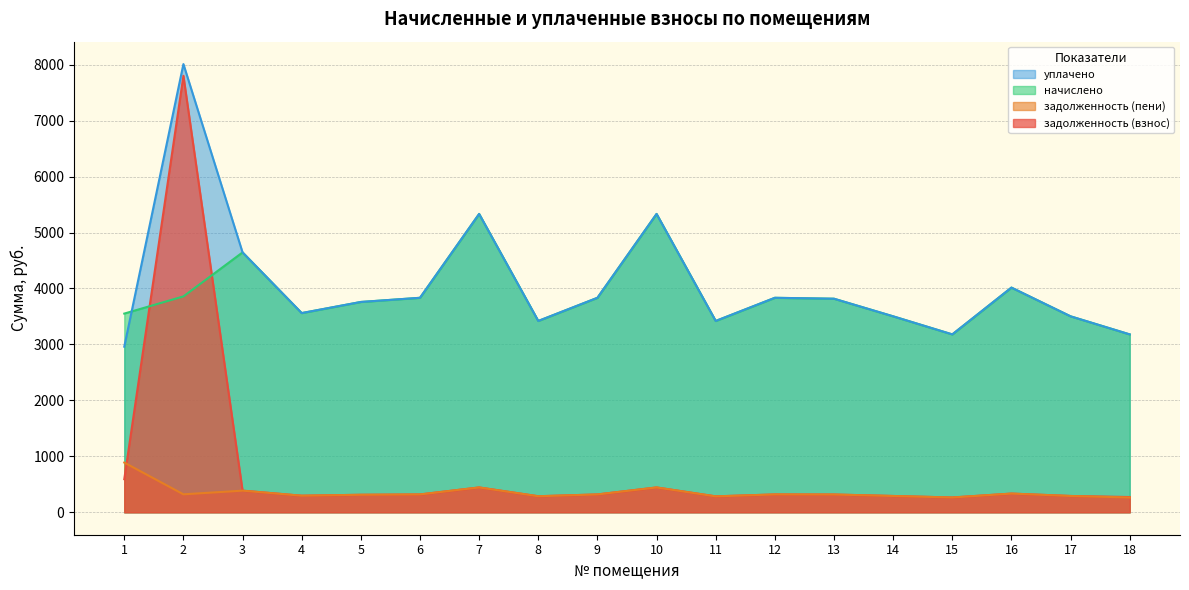

Read the начислено value at 14.

3502.4